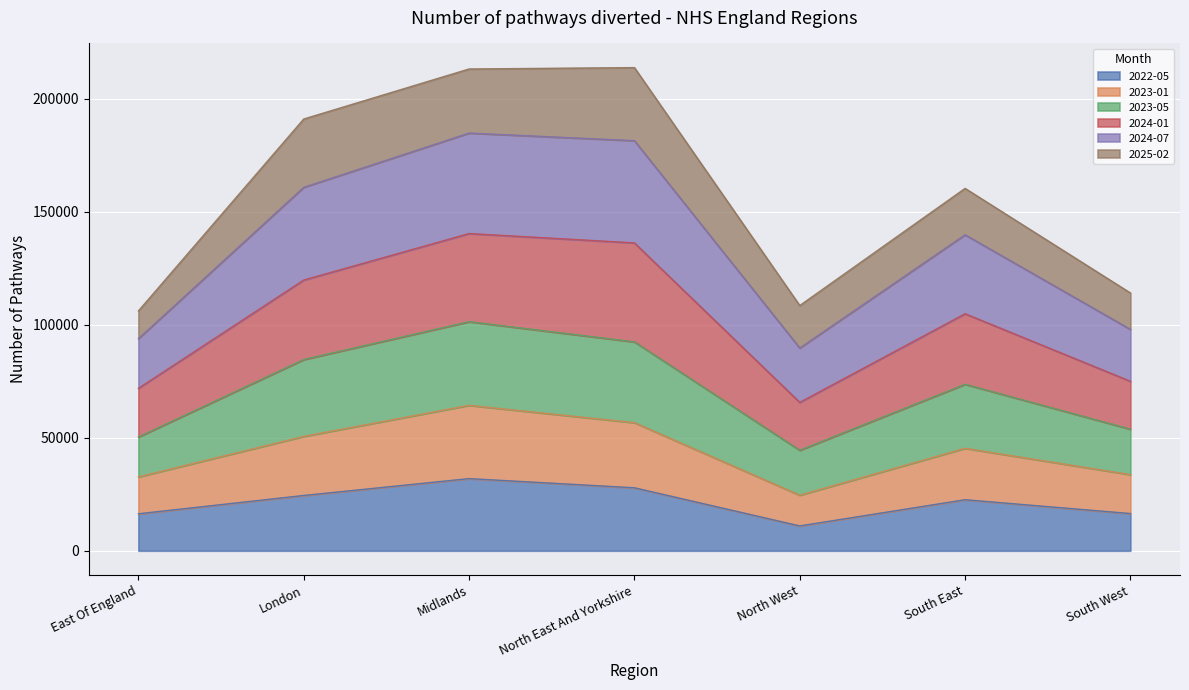

The 2022-05 series shows 38254 at South East. True or false?

False